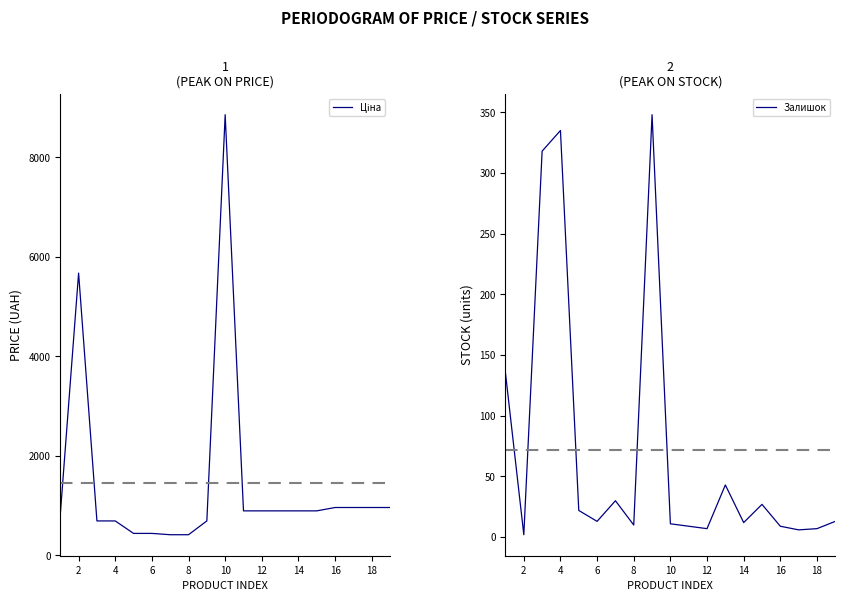

What is the difference between the maximum and minimum values in the Ціна series?

8440.1